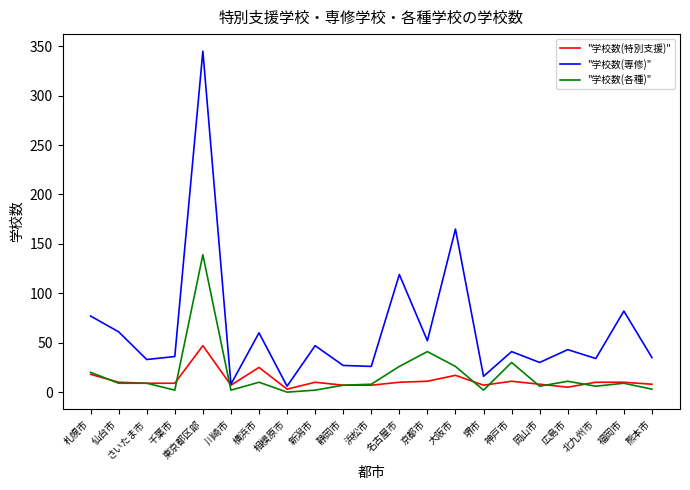

List the series in order of their peak value, lowest first.

"学校数(特別支援)", "学校数(各種)", "学校数(専修)"